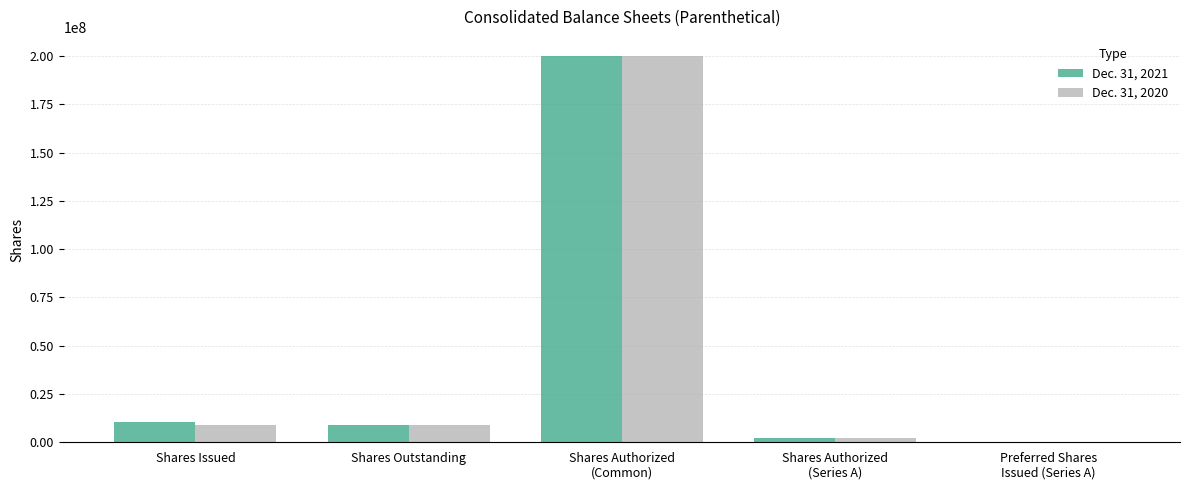

What is the maximum value shown in the chart?

200000000